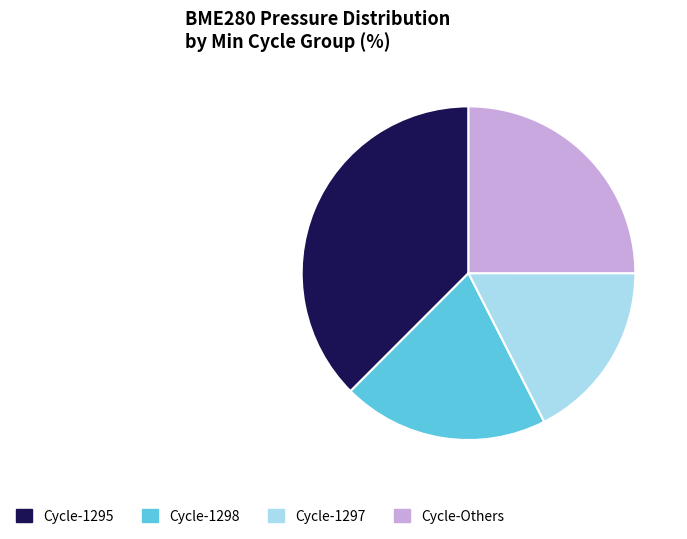

How many segments does this pie chart have?

4